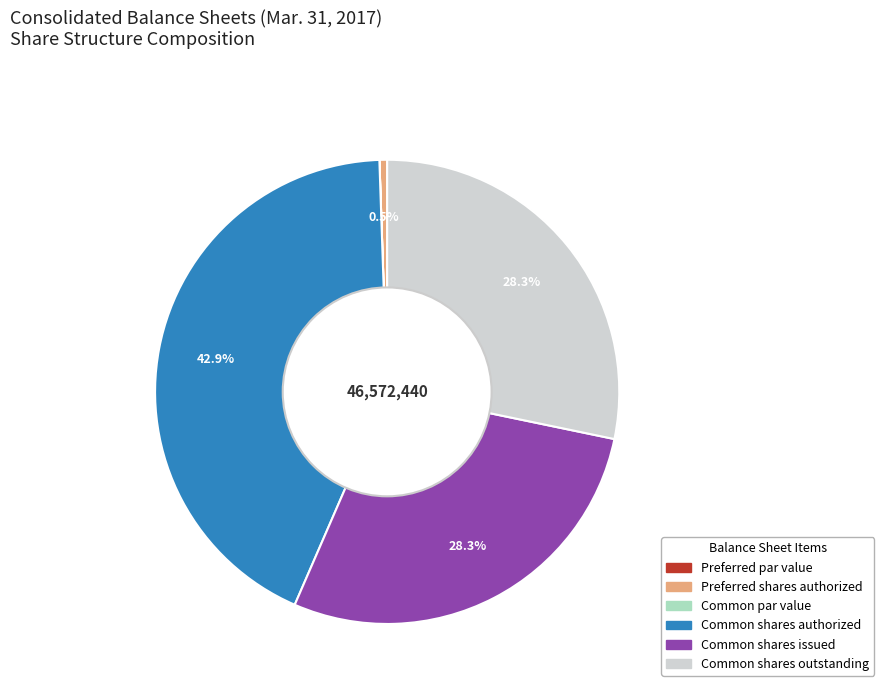

Is there a majority slice in this chart?

No